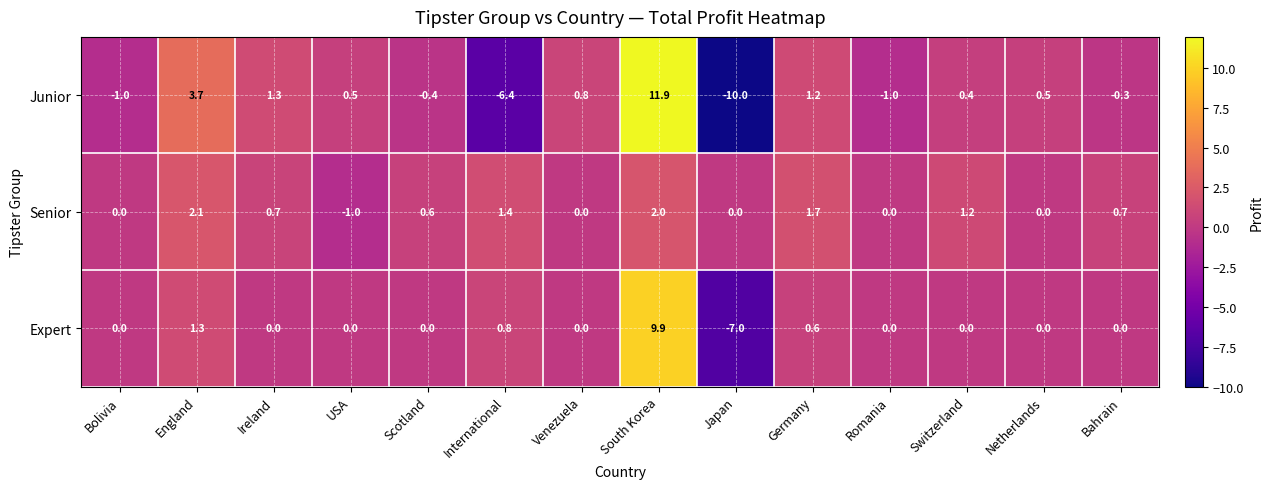

What is the greatest value displayed?

11.9